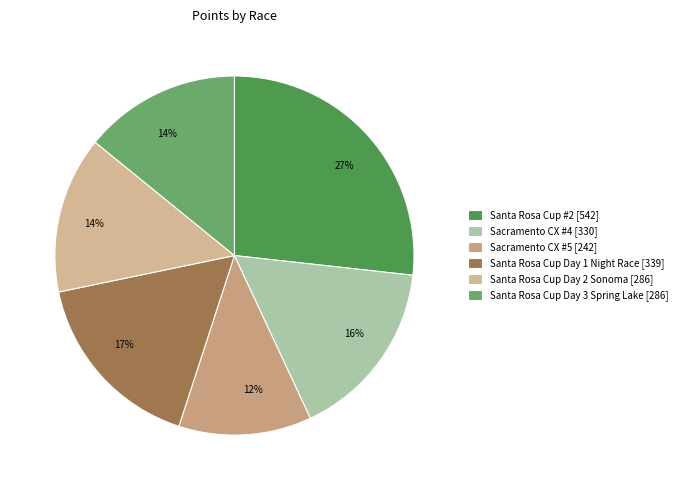

What is the ratio of the value at Santa Rosa Cup Day 3 Spring Lake to the value at Santa Rosa Cup Day 1 Night Race?

0.8